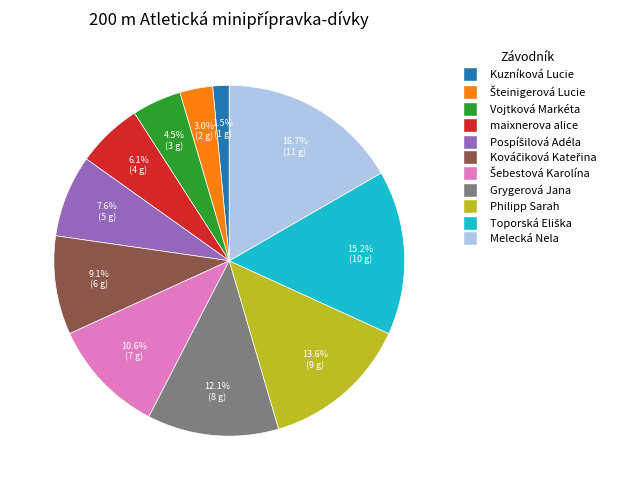

To the nearest percent, what is the combined percentage of Philipp Sarah and Melecká Nela?

30%